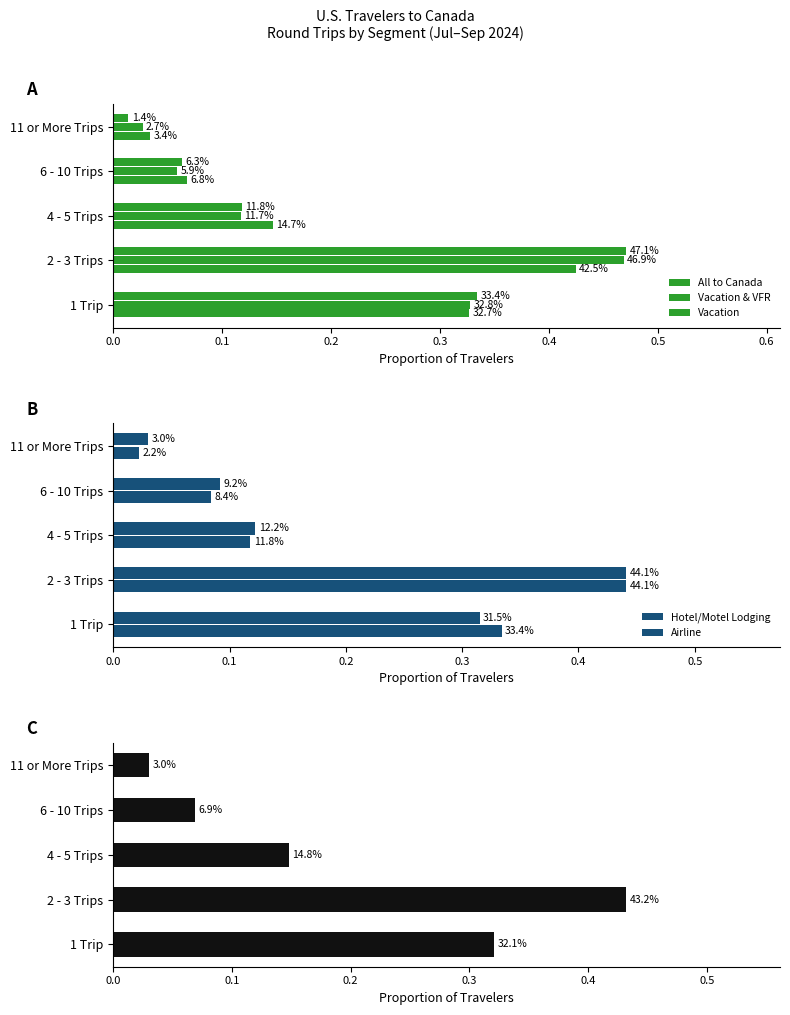

Which series changed the most between 1 Trip and 6 - 10 Trips?

Vacation